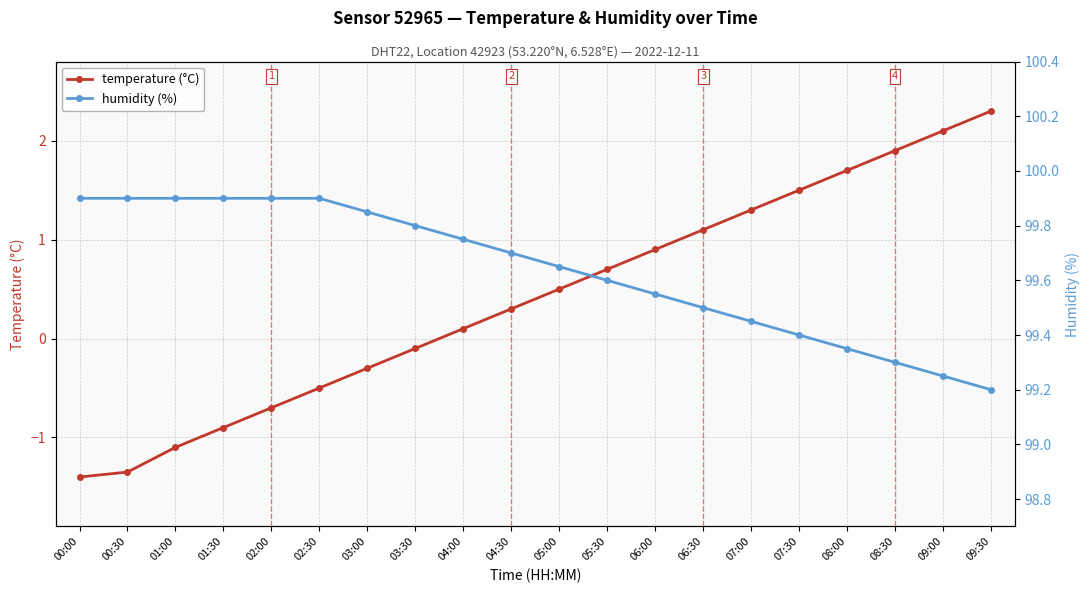

What is the average value of the humidity (%) series?

99.6